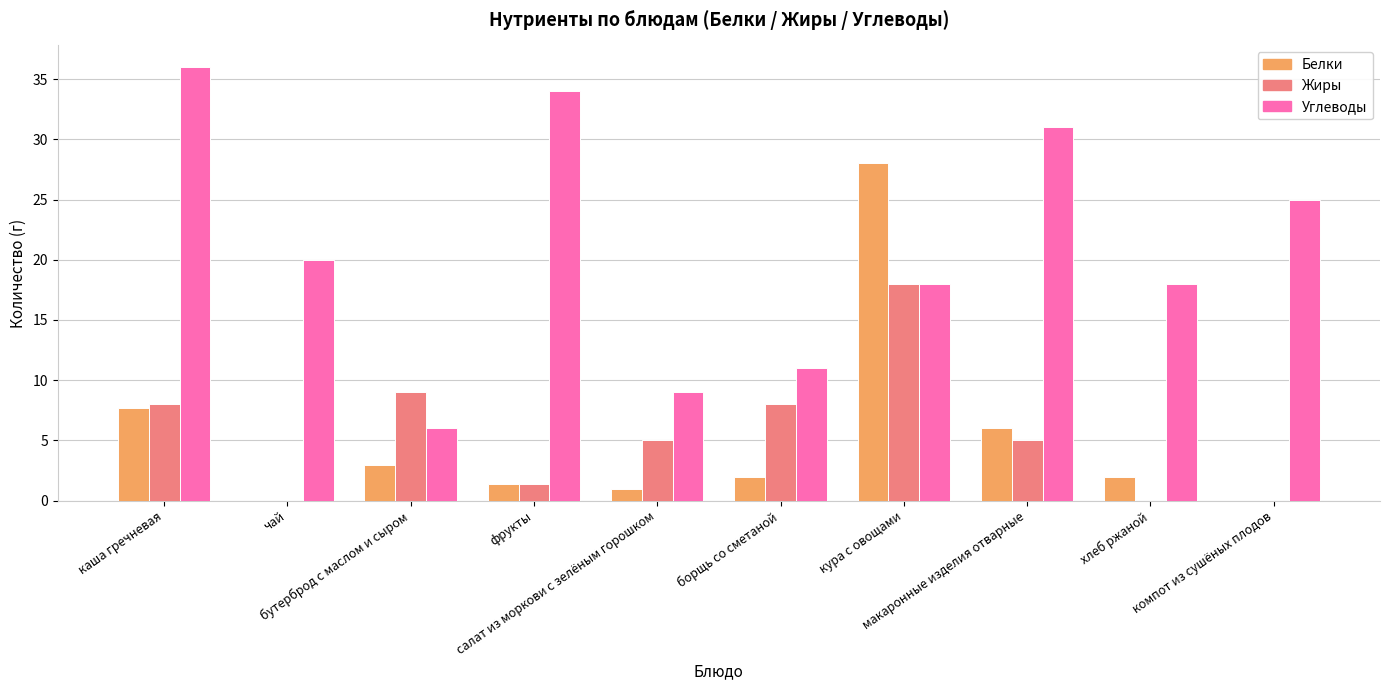

How many data points does each series have?

10